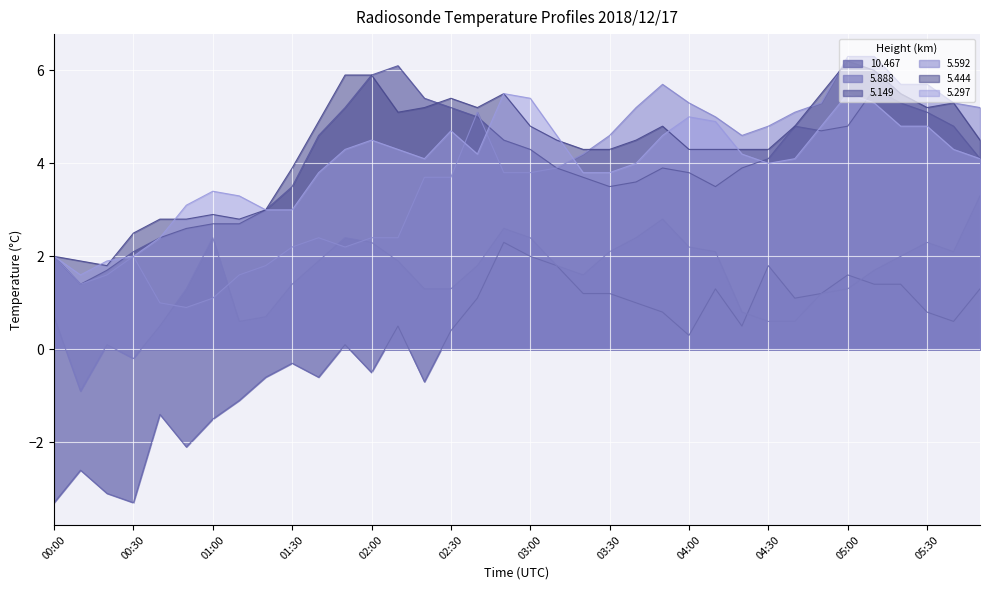

What is the smallest value displayed?

-3.3